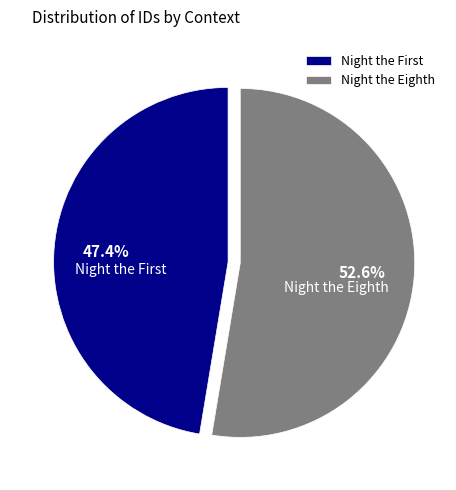

What is the majority slice?

Night the Eighth